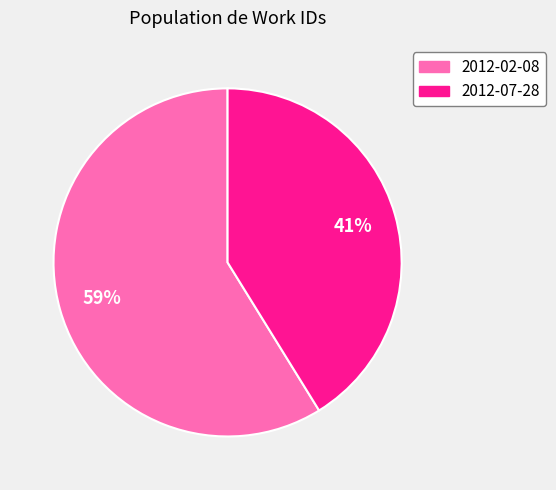

To the nearest percent, what is the combined percentage of 2012-07-28 and 2012-02-08?

100%